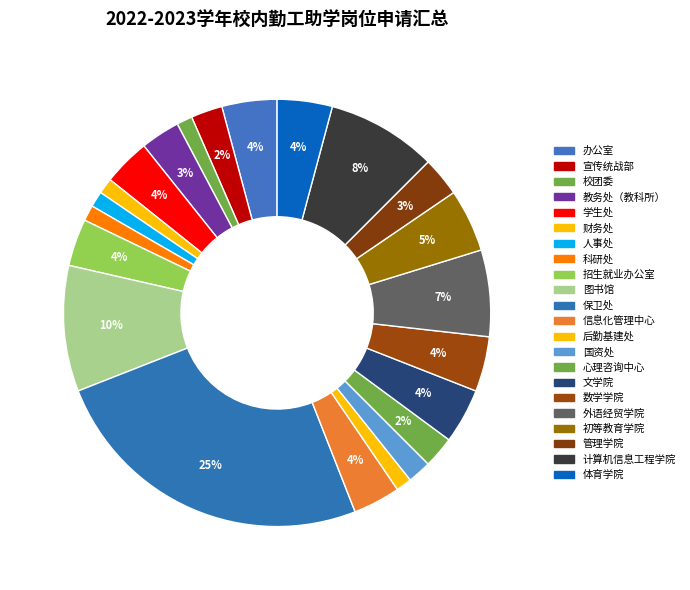

Rank the categories by value from lowest to highest.

校团委, 财务处, 人事处, 科研处, 后勤基建处, 国资处, 宣传统战部, 心理咨询中心, 教务处（教科所）, 管理学院, 学生处, 招生就业办公室, 信息化管理中心, 办公室, 文学院, 数学学院, 体育学院, 初等教育学院, 外语经贸学院, 计算机信息工程学院, 图书馆, 保卫处